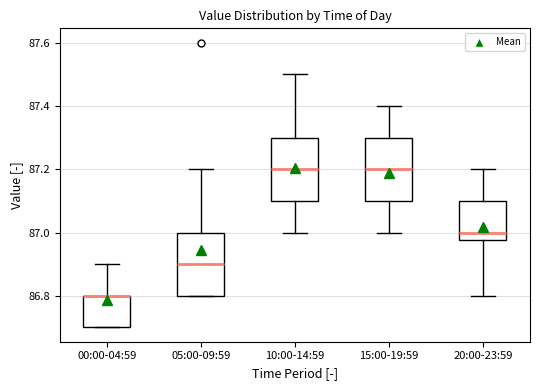

Where does the median line of the box for 15:00-19:59 sit on the y-axis? The values are not printed on the chart, so give them approximately, as read against the axis.

87.20